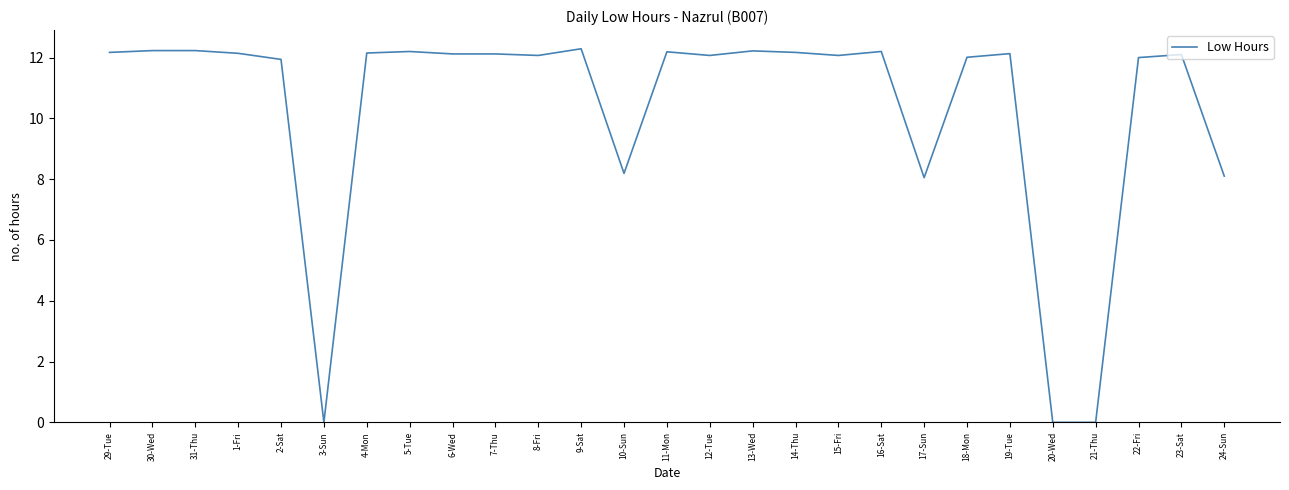

What is the change in value from 16-Sat to 20-Wed?

-12.2